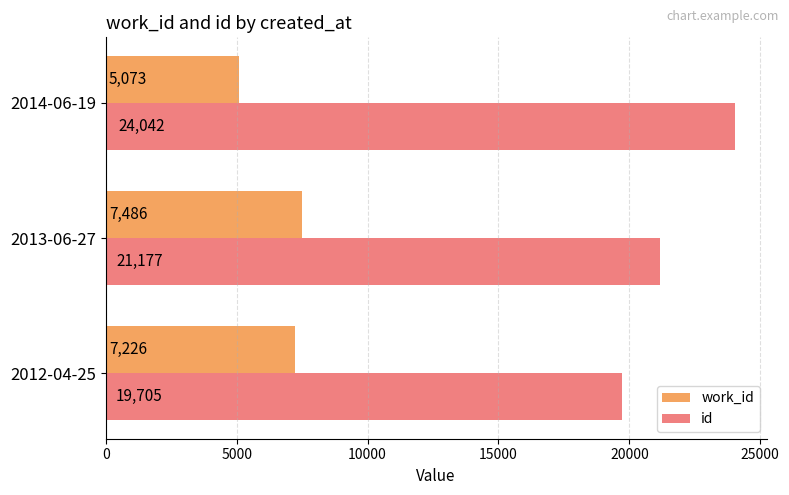

What is the difference between the maximum and minimum values in the id series?

4337